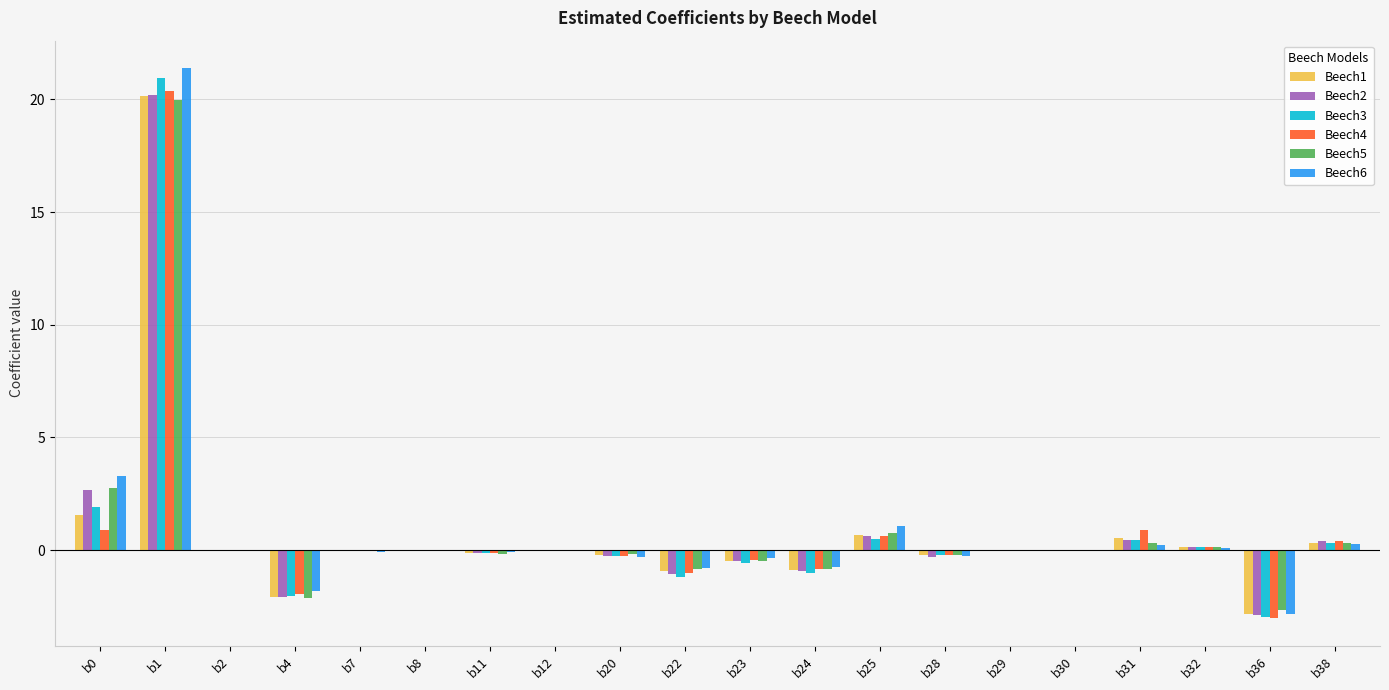

At which label does Beech1 reach its peak?

b1